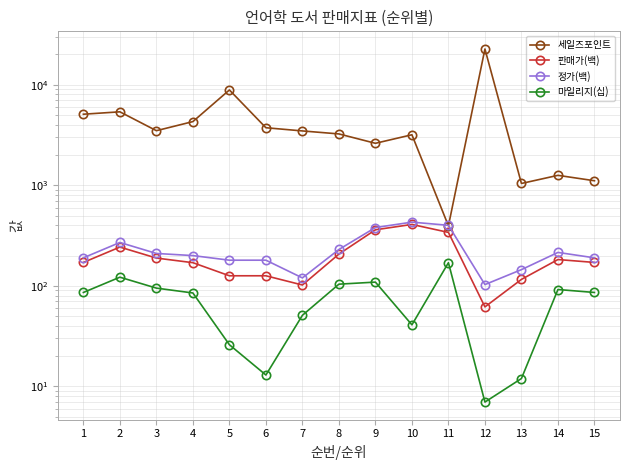

At which category is the sum across all series the highest?

12